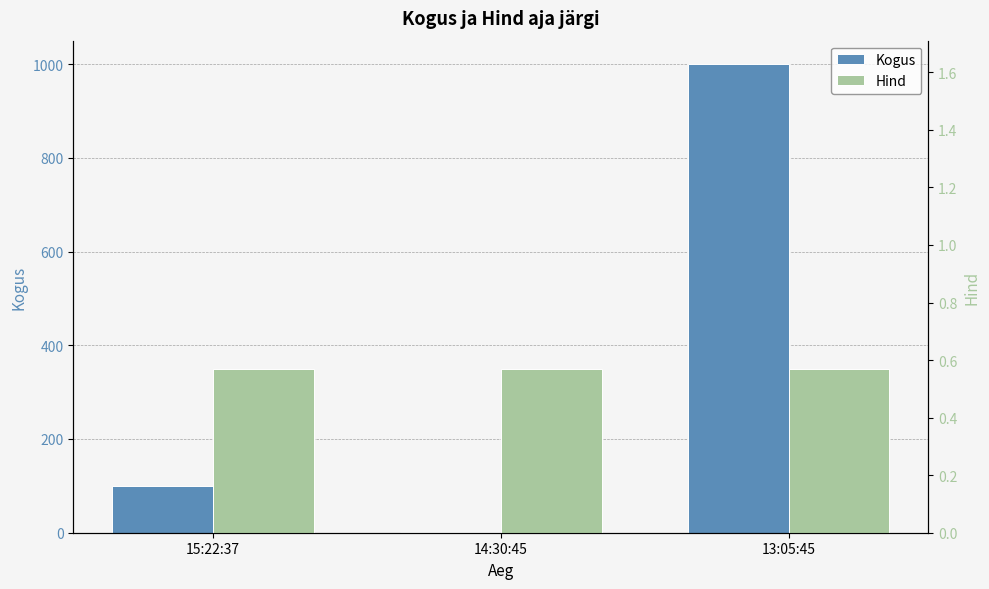

Rank the series by their average value, from lowest to highest.

Hind, Kogus